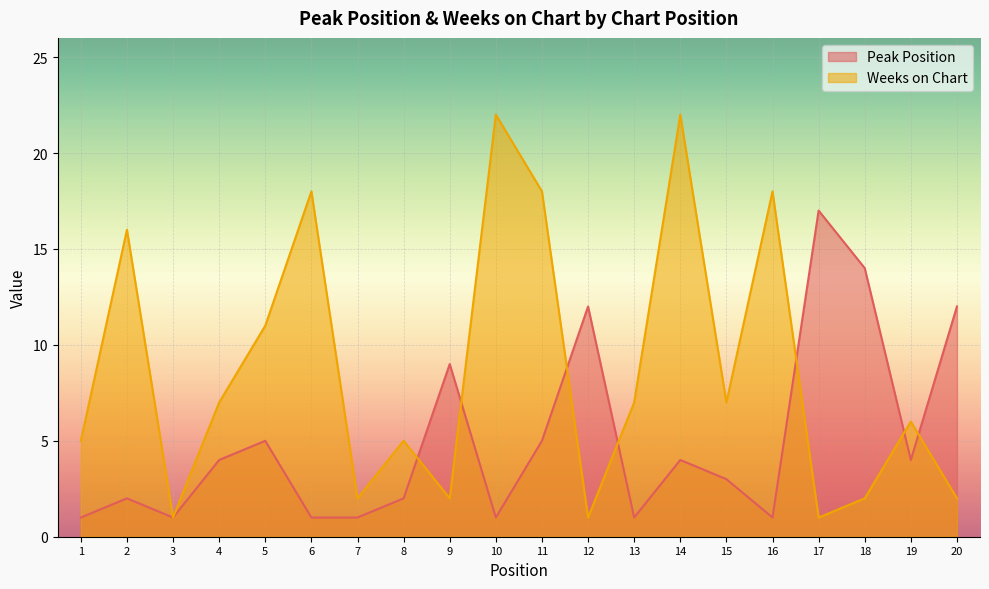

How many intersections are there between Weeks on Chart and Peak Position?

7